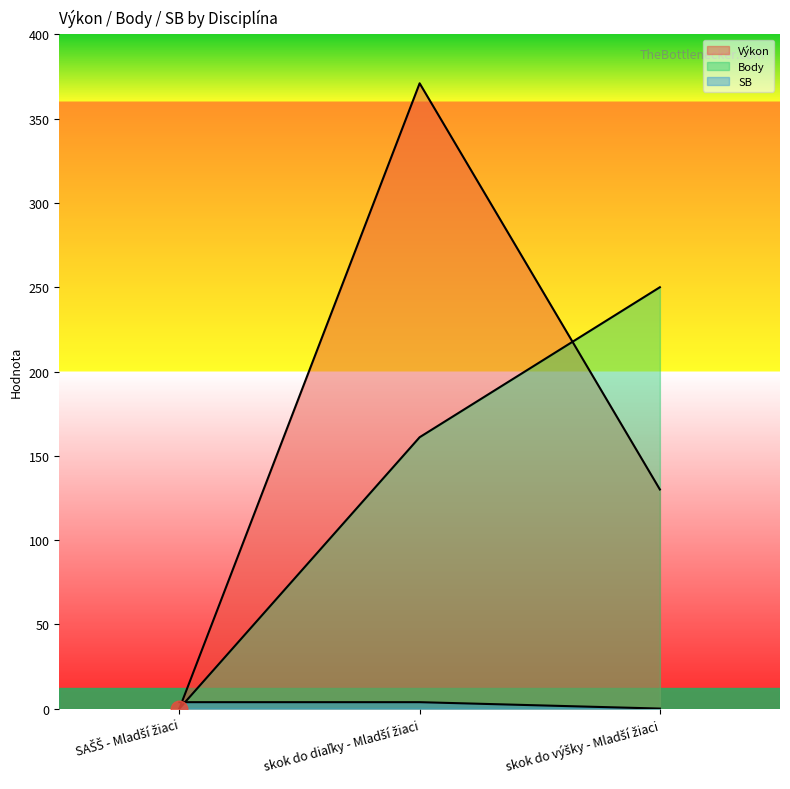

Where is Výkon nearest to the value 185?

skok do výšky - Mladší žiaci